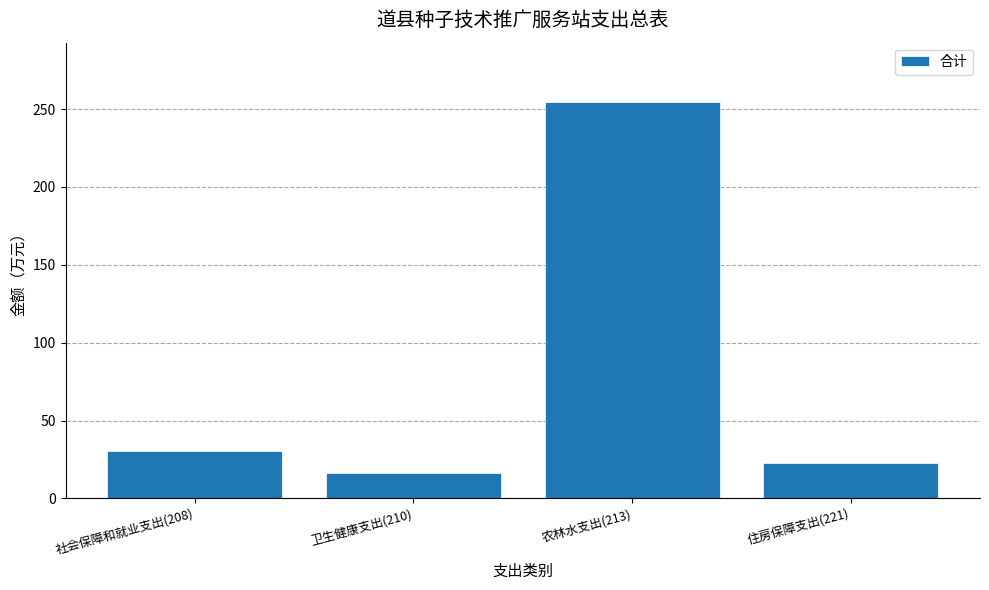

How many data points are above 30?

2